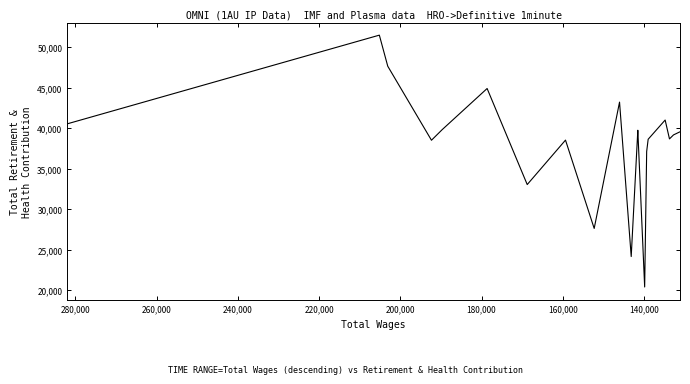

Reading left to right, extract all data points from this chart.

40519	51462	47629	38494	39810	44878	33026	38511	27611	43200	24143	39728	39359	20386	37102	38616	40988	38659	39153	39536